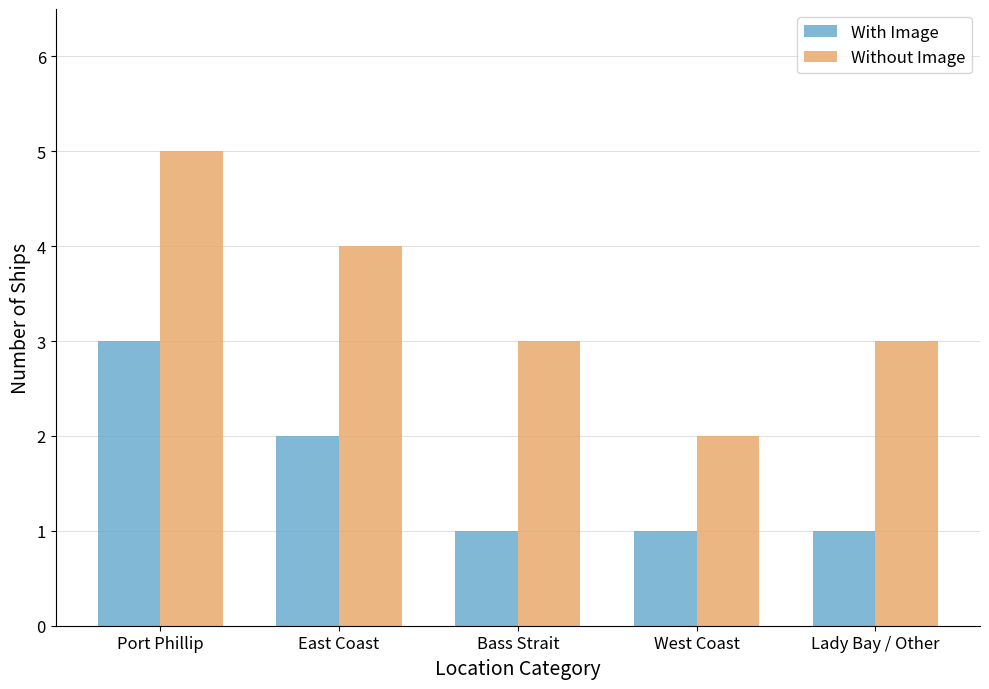

Reading right to left, transcribe all the data shown in this chart.

With Image: 1	1	1	2	3
Without Image: 3	2	3	4	5